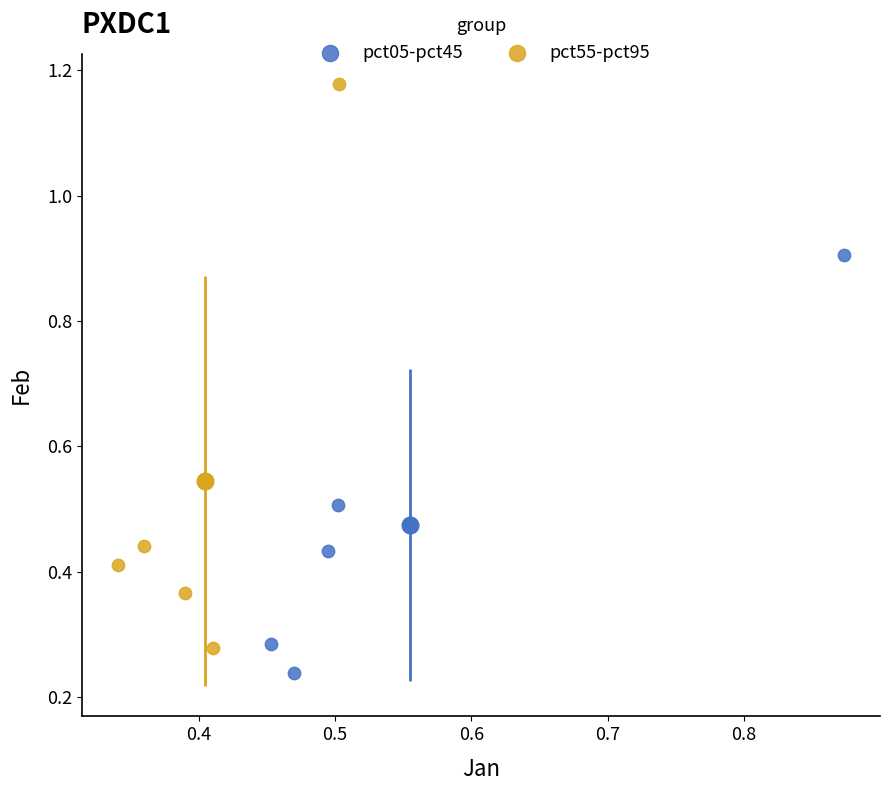

Which series has the largest Y range (max minus min)?

pct55-pct95